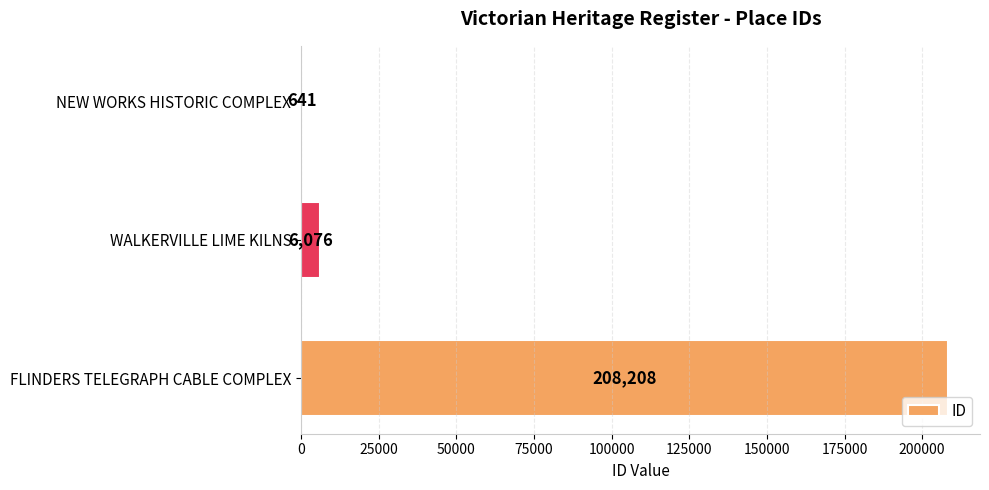

What is the sum of the values at FLINDERS TELEGRAPH CABLE COMPLEX and NEW WORKS HISTORIC COMPLEX?

208849